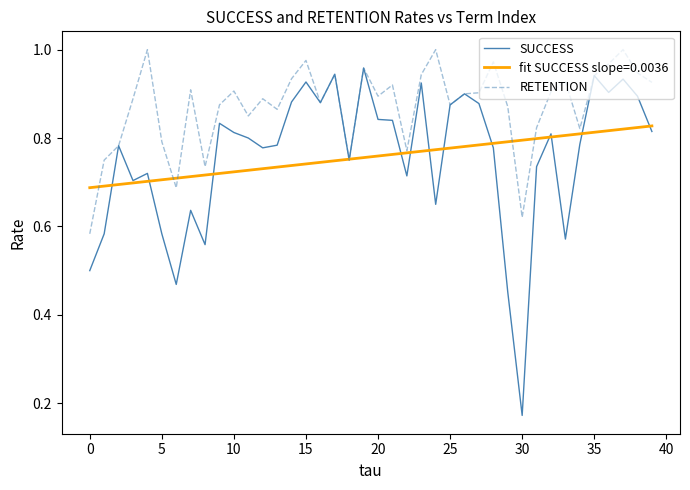

List the series in order of their peak value, highest first.

RETENTION, SUCCESS, fit SUCCESS slope=0.0036